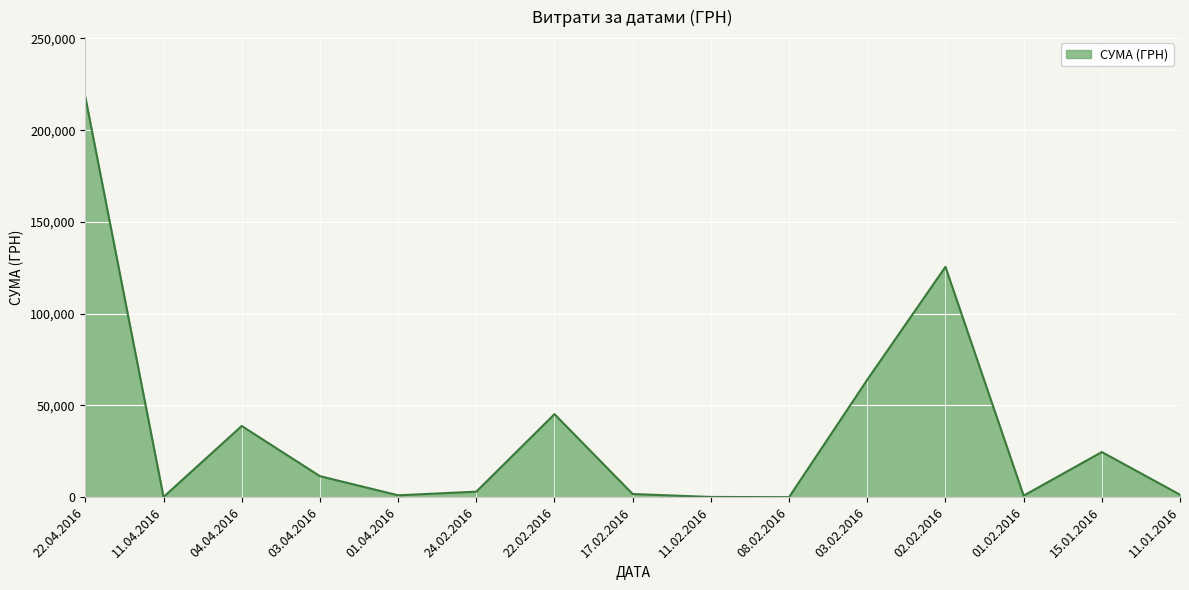

Is it true that the value at 02.02.2016 is 71726.7?

False